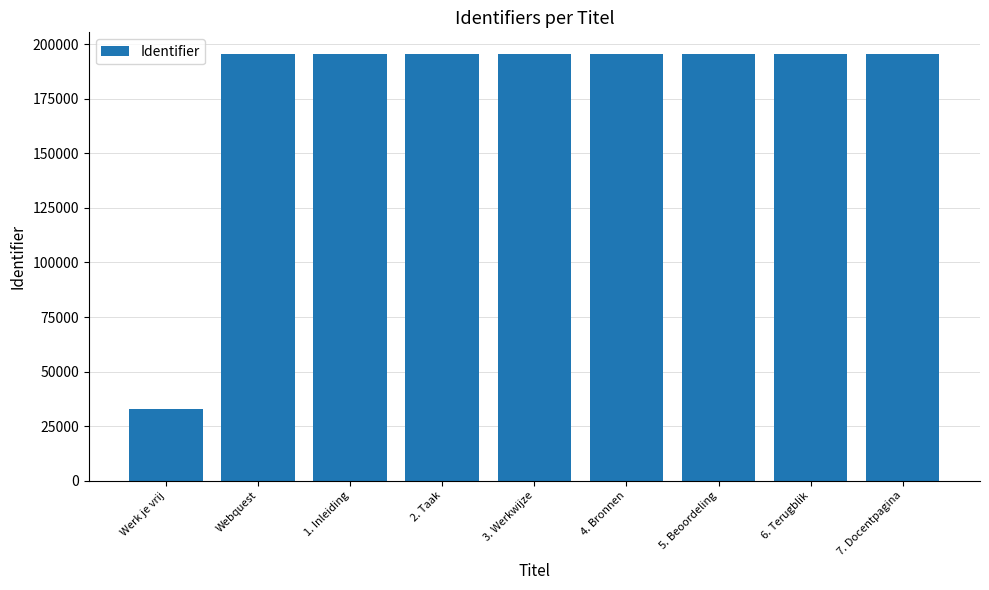

What is the label of the 4th bar from the left?

2. Taak